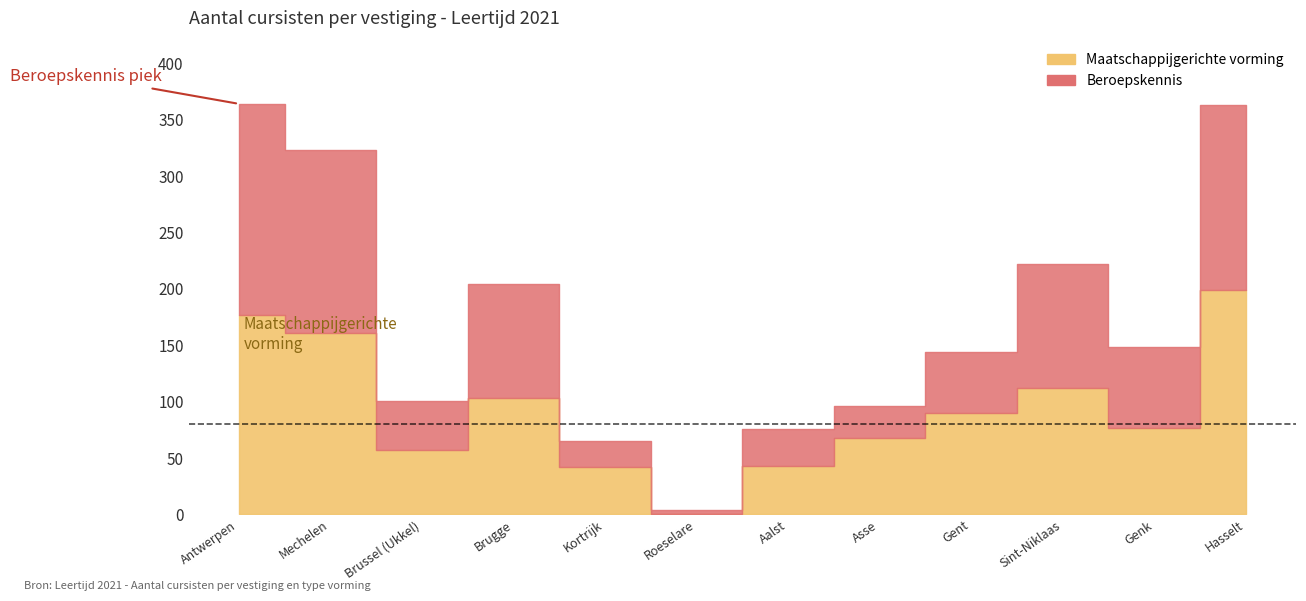

Read the Maatschappijgerichte vorming value at Genk, to the nearest 5.

75